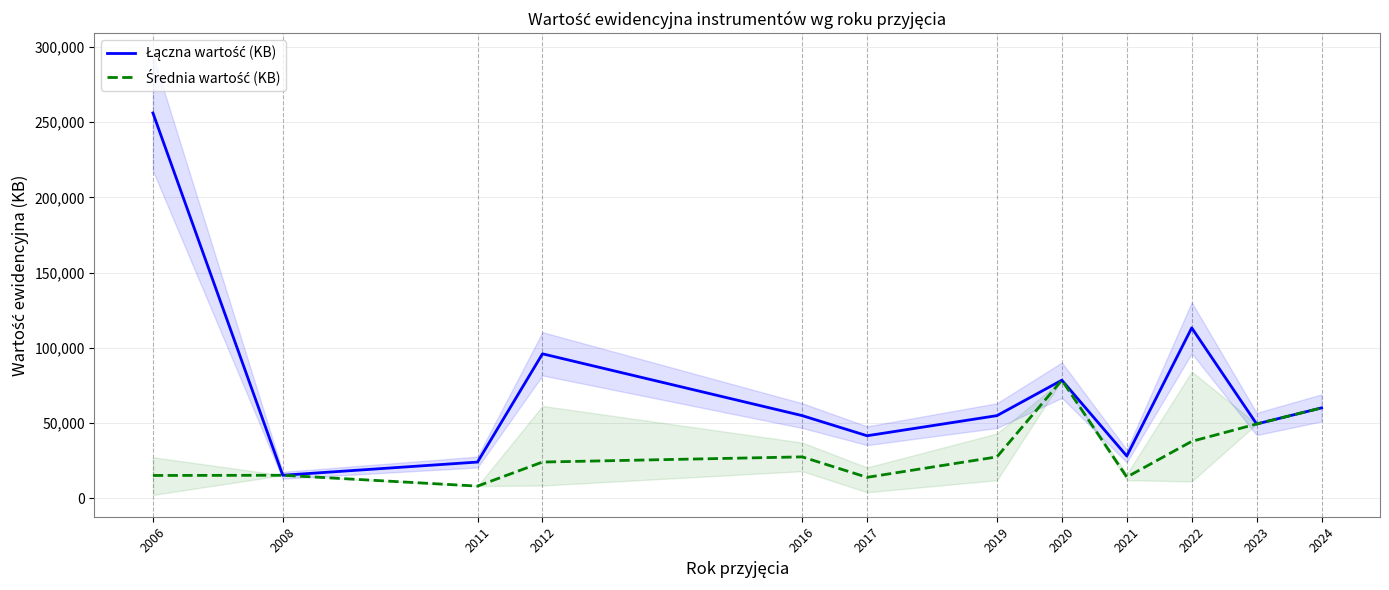

Reading left to right, list all the values displayed in this chart.

Łączna wartość (KB): 256109.3	15200.0	23985.0	95942.1	54860.0	41469.0	54847.0	78410.3	28000.0	113208.1	49298.4	60000.0
Średnia wartość (KB): 15065.3	15200.0	7995.0	23985.5	27430.0	13823.0	27423.5	78410.3	14000.0	37736.0	49298.4	60000.0